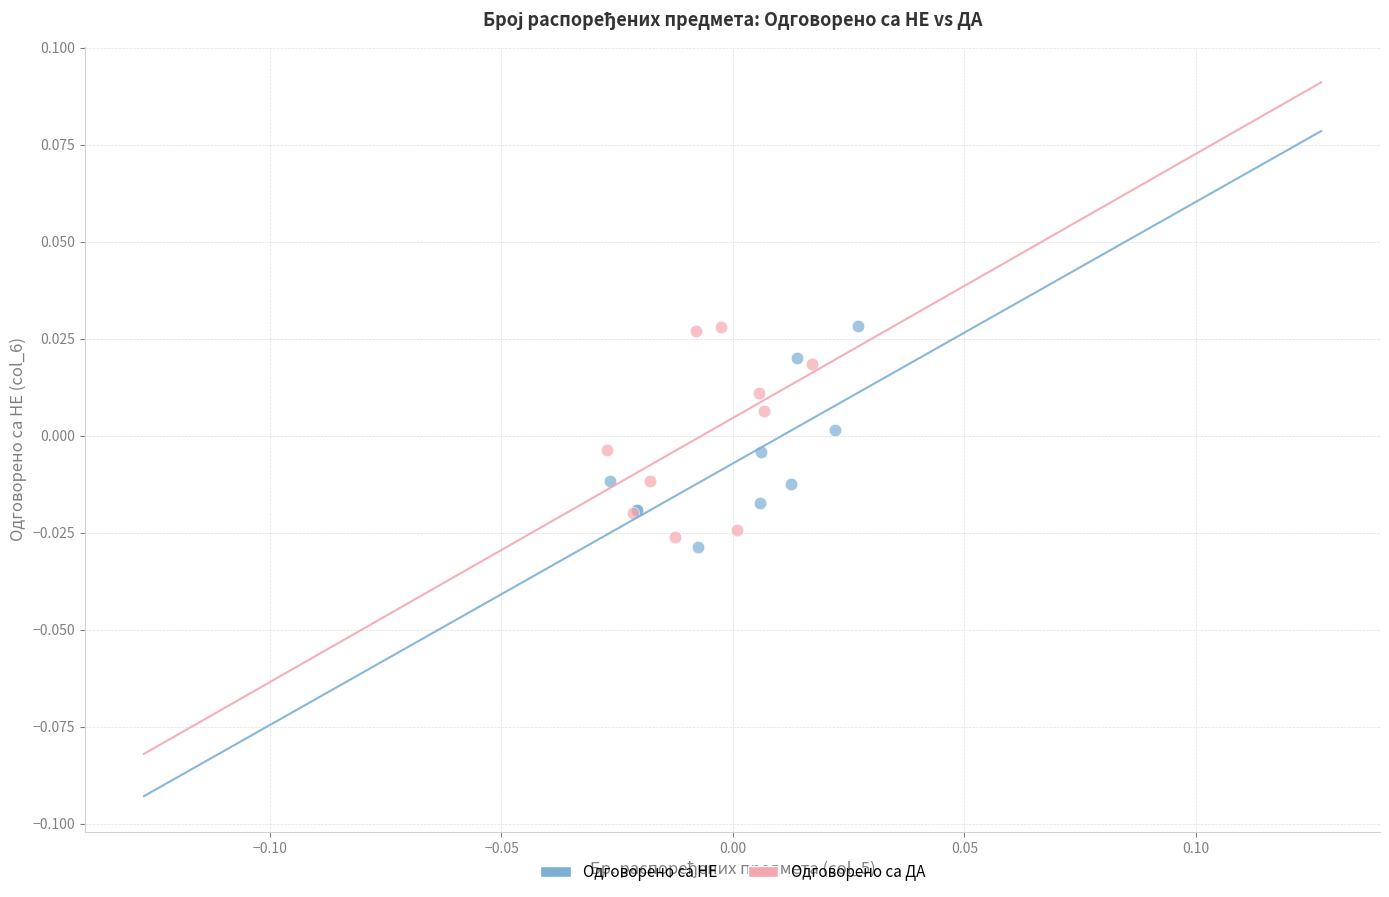

Which series reaches the minimum Y coordinate?

Одговорено са НЕ